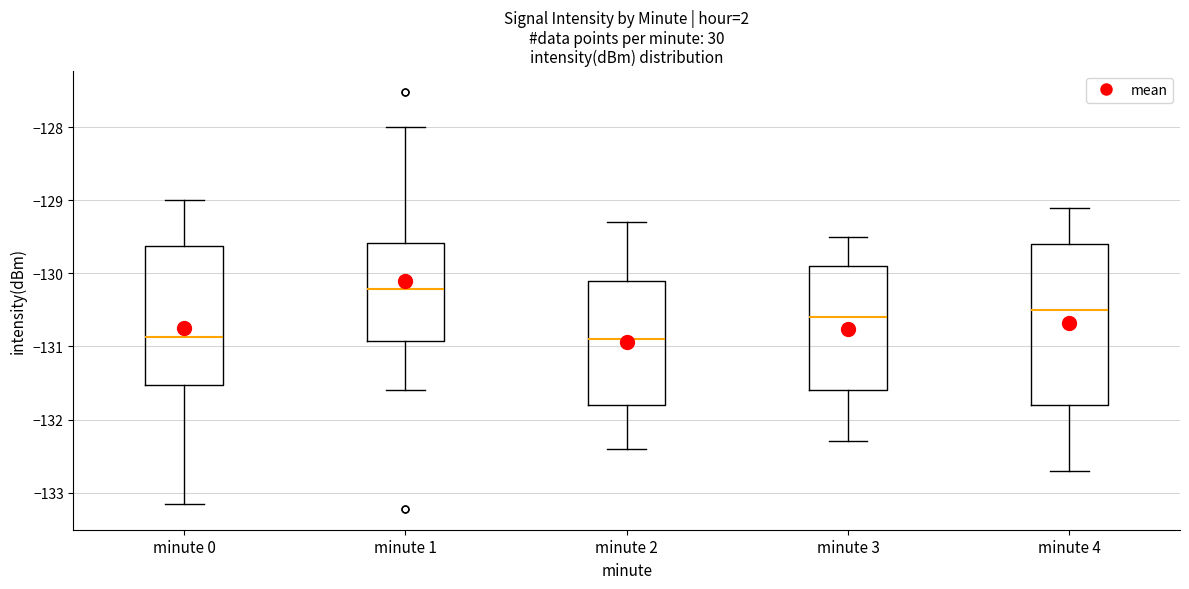

Where does the upper whisker of the box for minute 3 end on the y-axis? The values are not printed on the chart, so give them approximately, as read against the axis.

-129.5